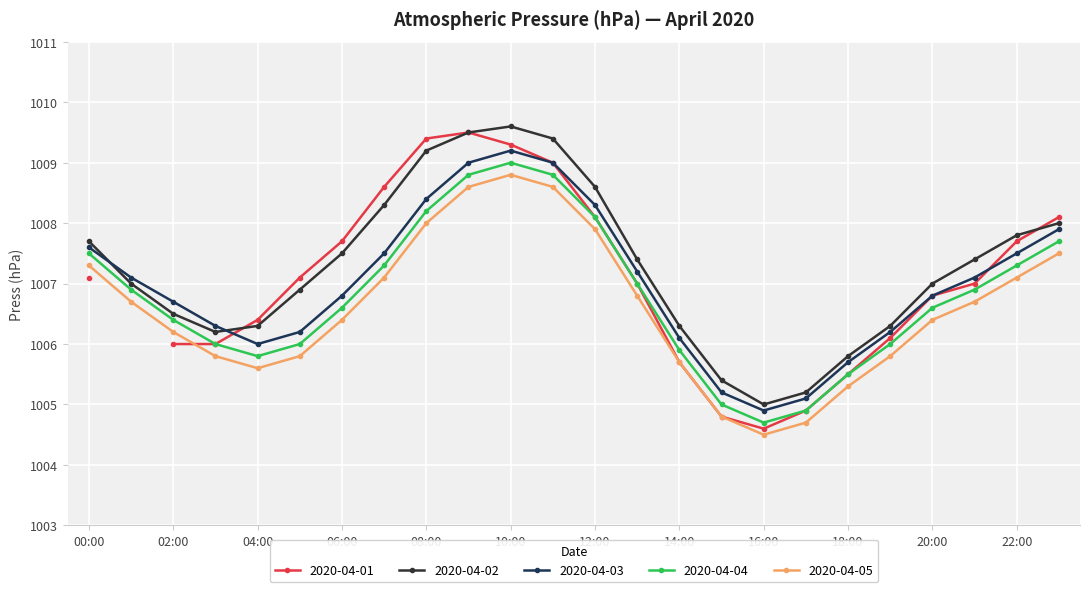

Where is the first local maximum for 2020-04-05?

10:00